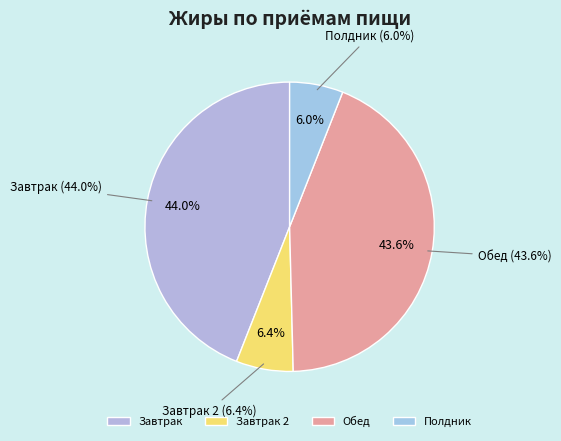

Is it true that Полдник is 6% of the pie?

True